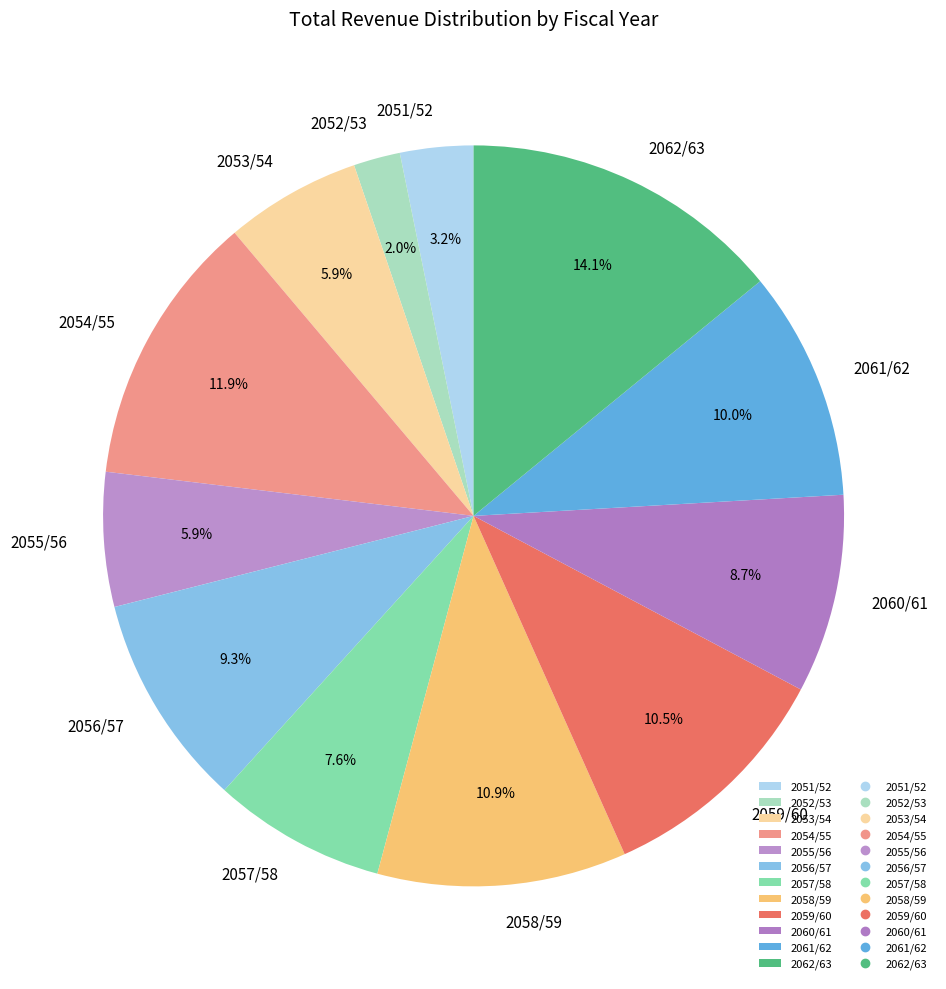

Combined, do 2061/62 and 2058/59 account for over 50%?

No